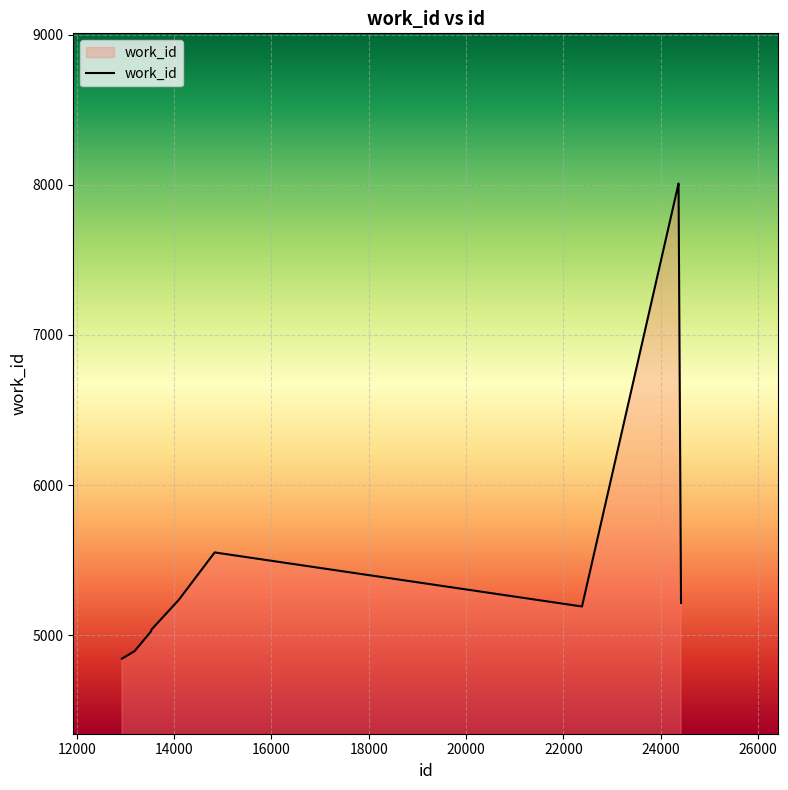

What is the greatest value displayed?

8008